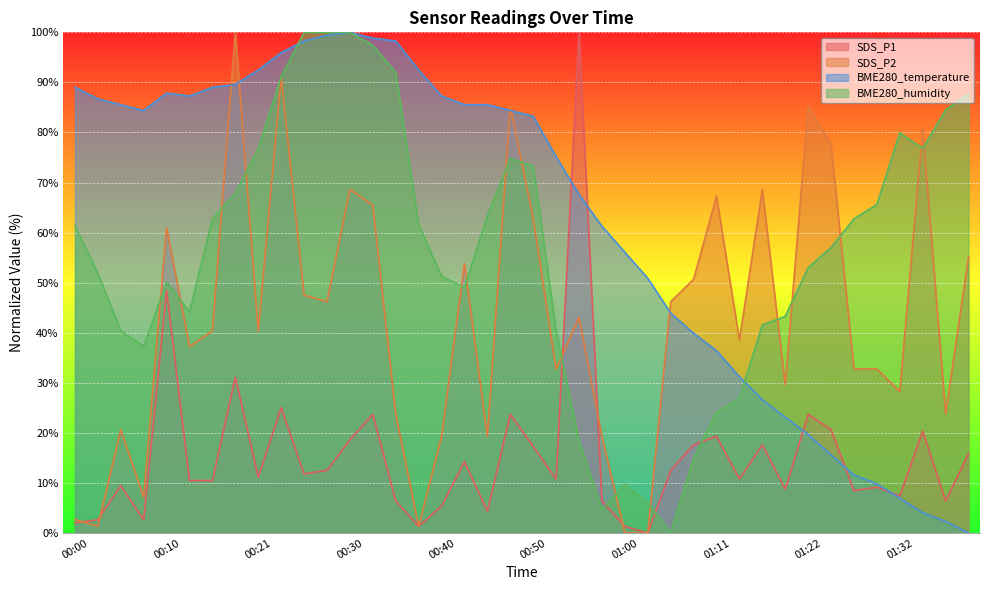

Does the chart display data point markers on the line(s)?

No